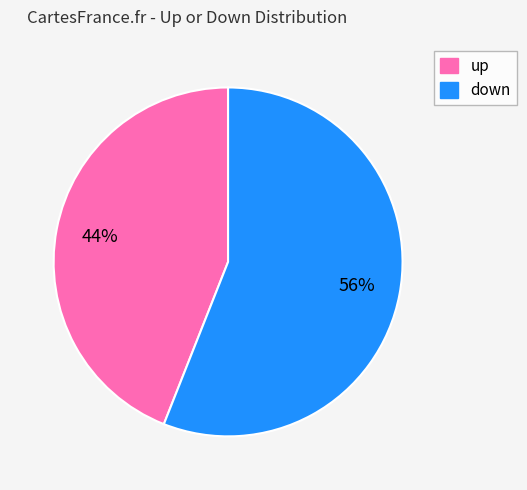

How many slices are in this pie chart?

2